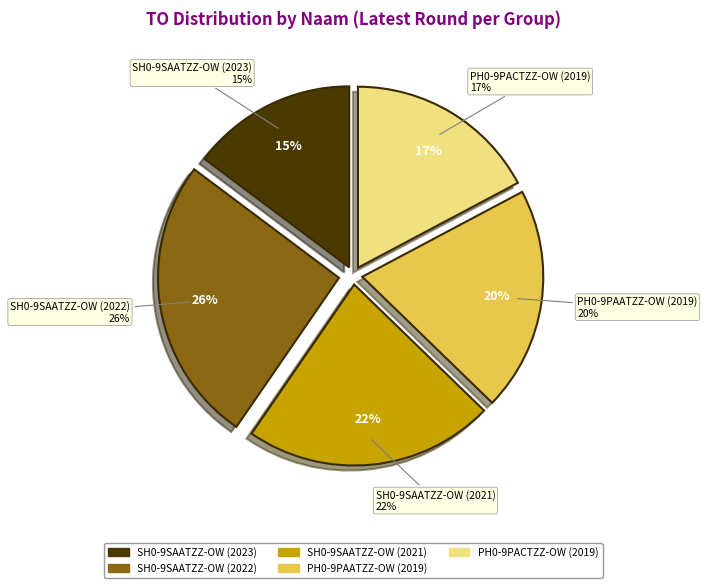

To the nearest percent, what portion does PH0-9PACTZZ-OW (2019) represent?

17%